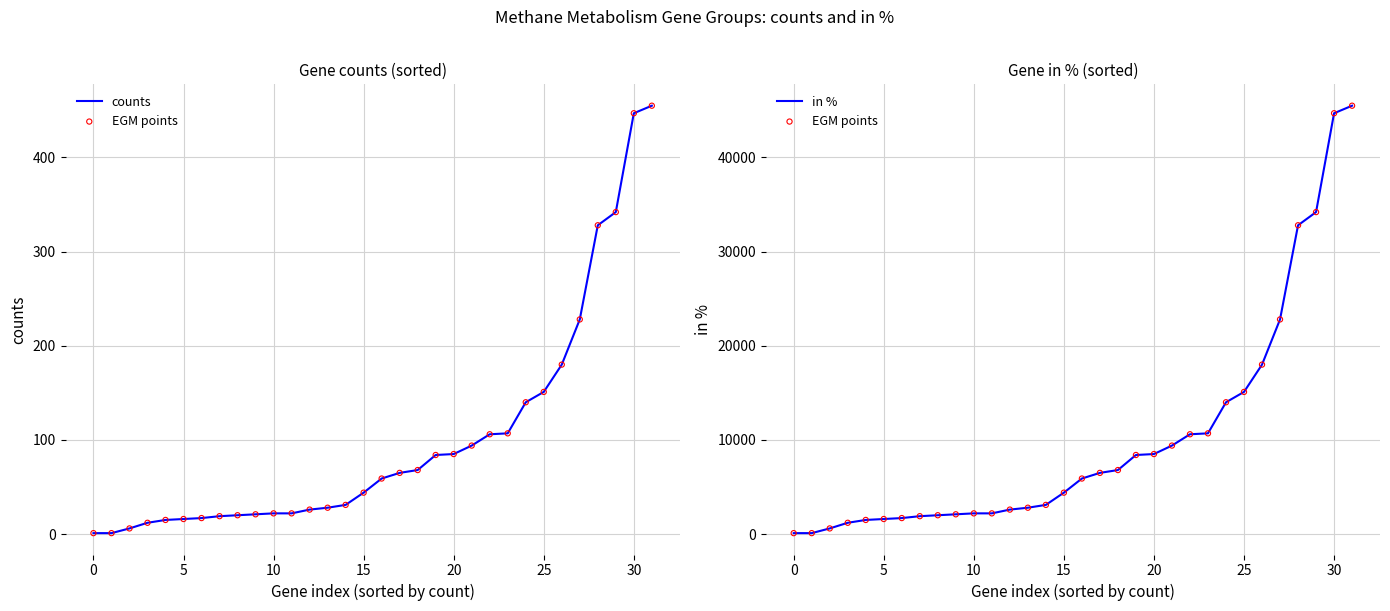

What are all the series names shown in the legend?

counts, EGM points, in %